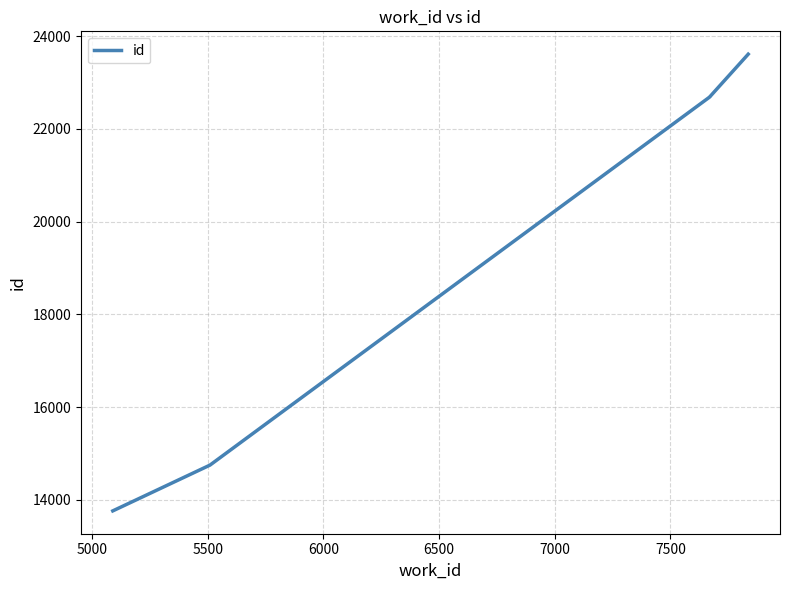

What is the value of the 2nd point from the left?

14747